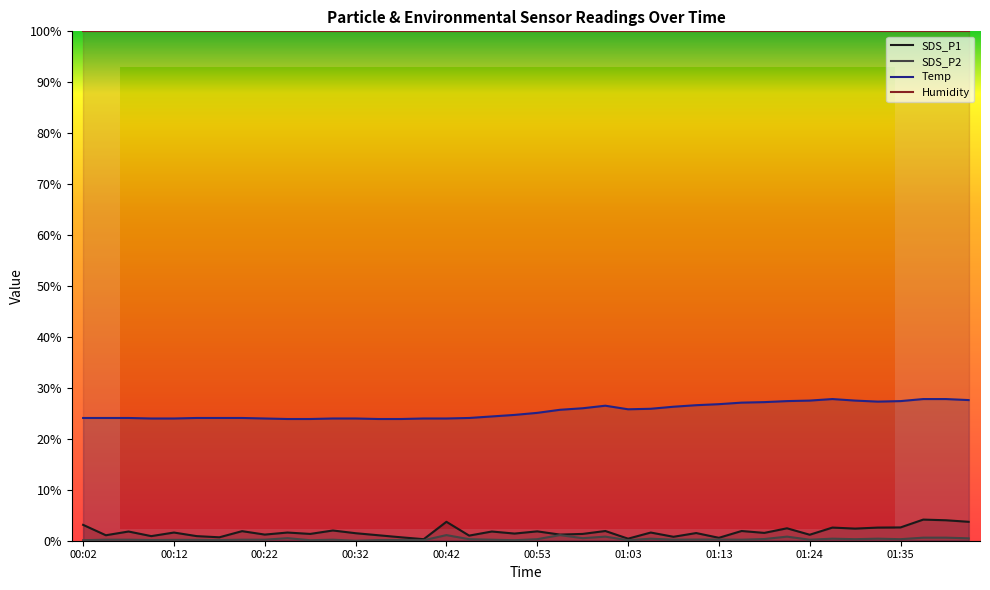

Does the chart display data point markers on the line(s)?

No